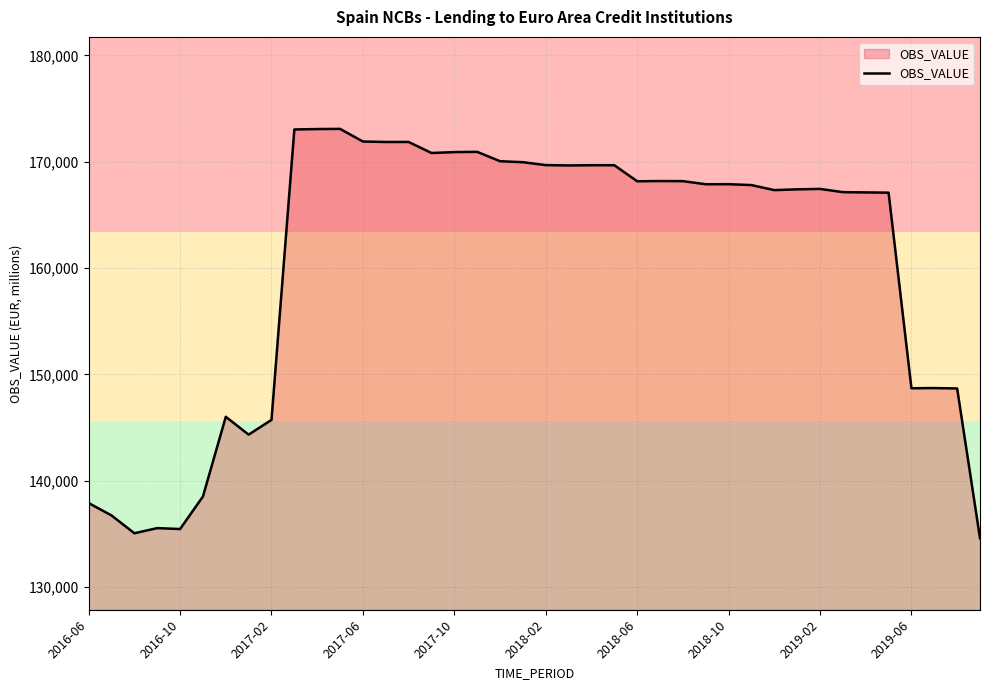

What is the average value?

160342.9